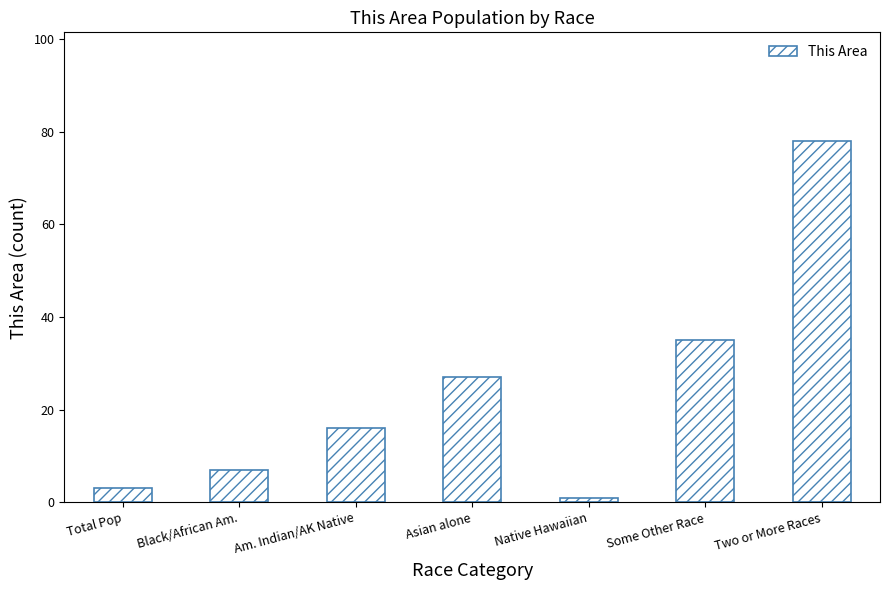

Which category has the lowest value across all series?

Native Hawaiian